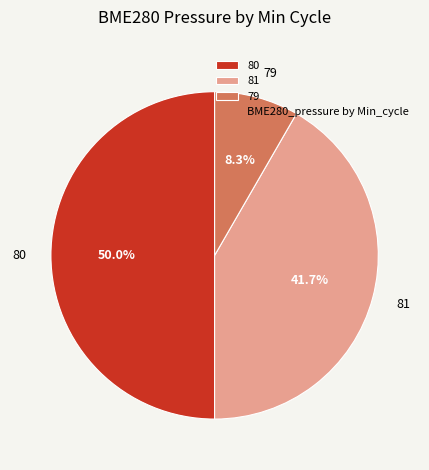

What is the ratio of the value at 81 to the value at 79?

5.0